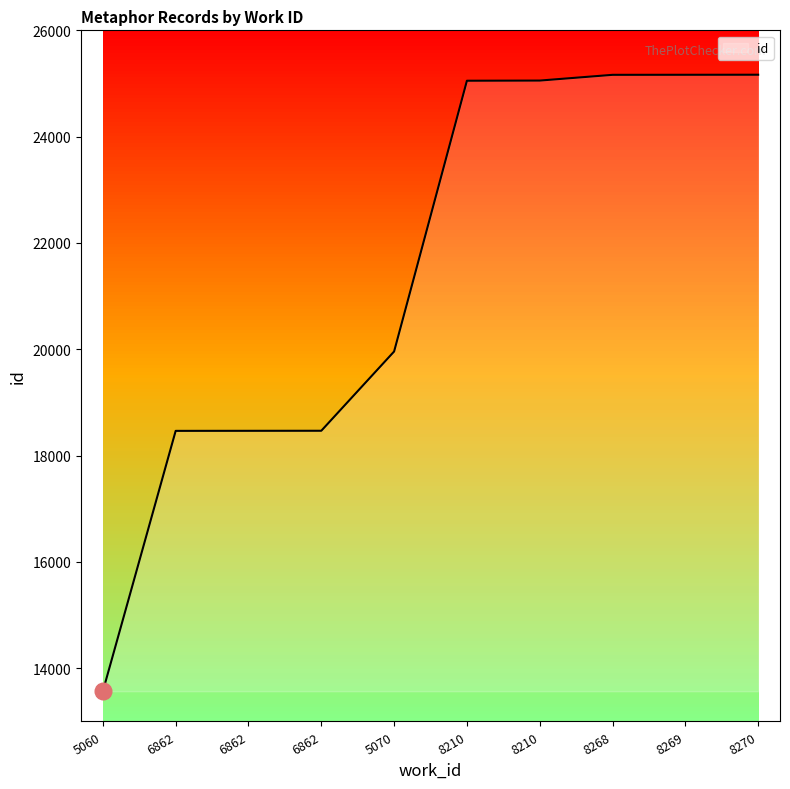

How many lines are shown in the chart?

1